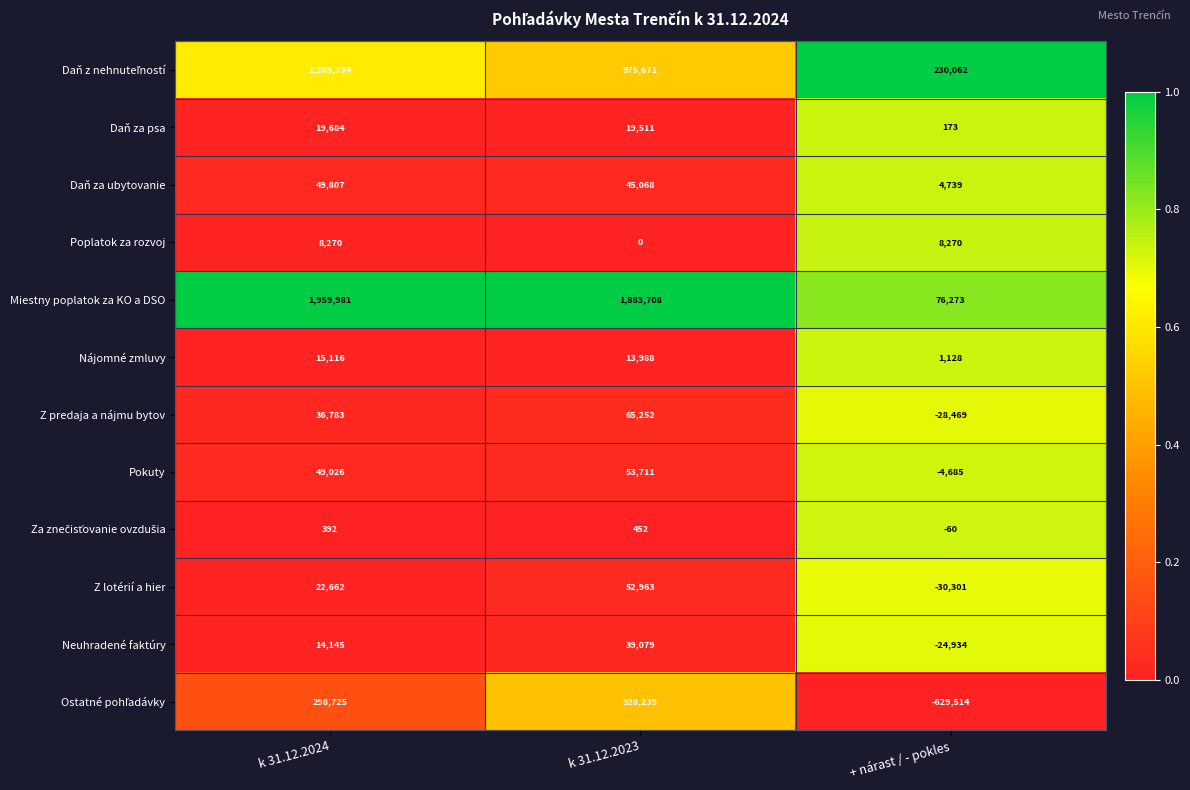

The value of Daň za psa at + nárast / - pokles is 173. True or false?

True